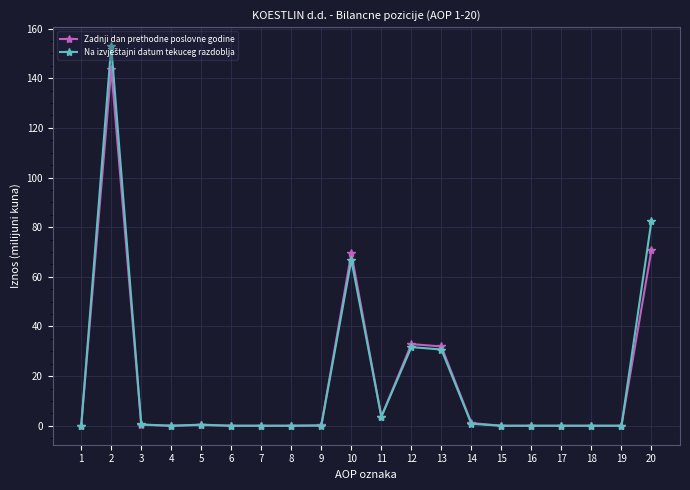

The Zadnji dan prethodne poslovne godine series shows 3.6 at 11. True or false?

True